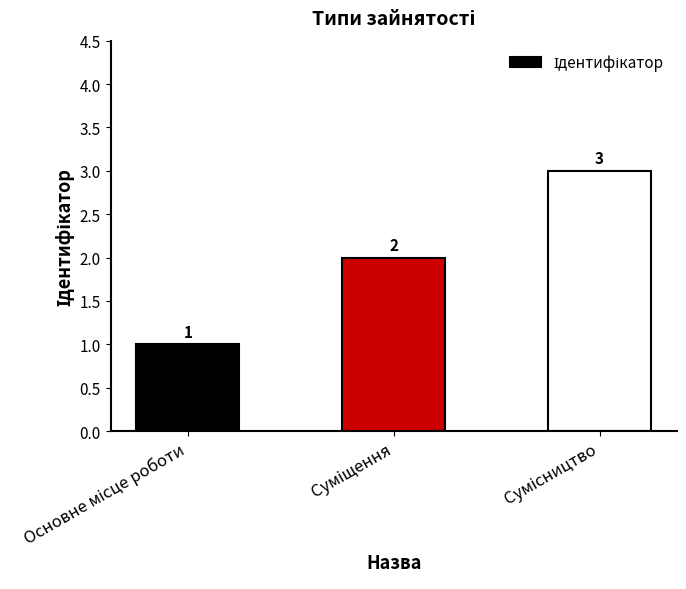

Reading right to left, extract all data points from this chart.

3	2	1